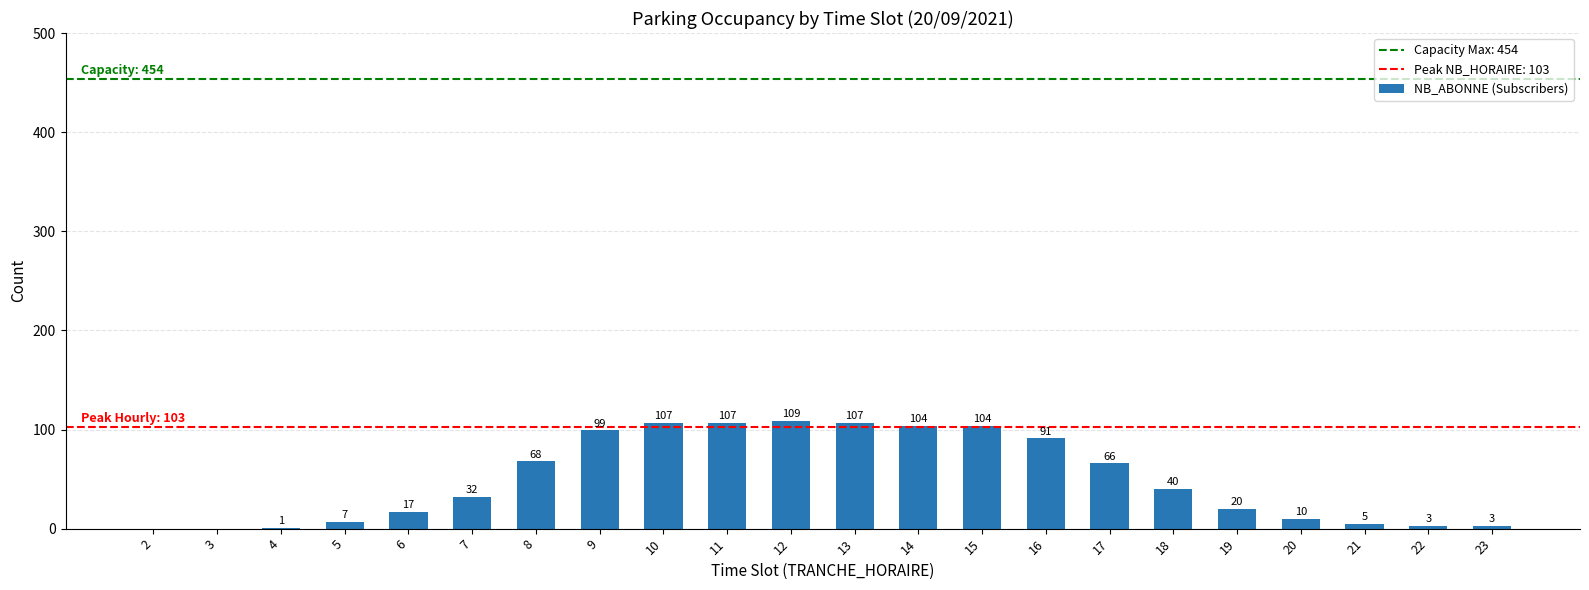

At which label is the value closest to 54?

17